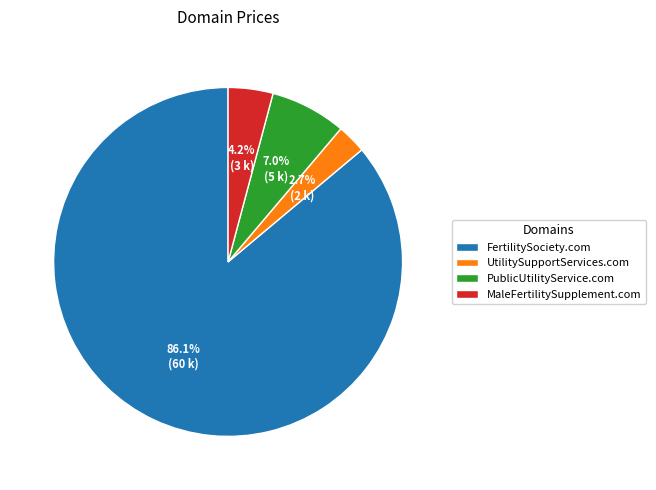

Is the sum of UtilitySupportServices.com and MaleFertilitySupplement.com greater than half?

No